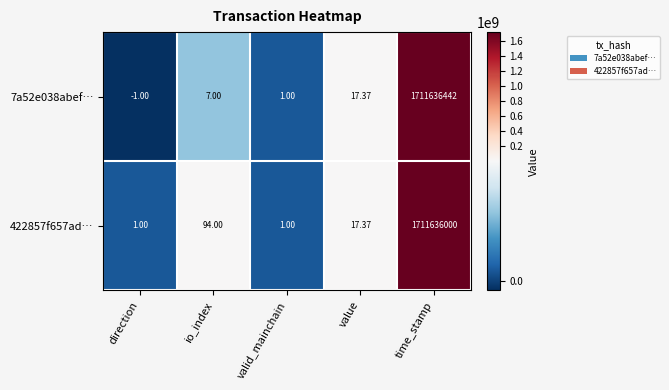

Is the value of 7a52e038abef… at direction greater than the value of 422857f657ad… at direction?

No